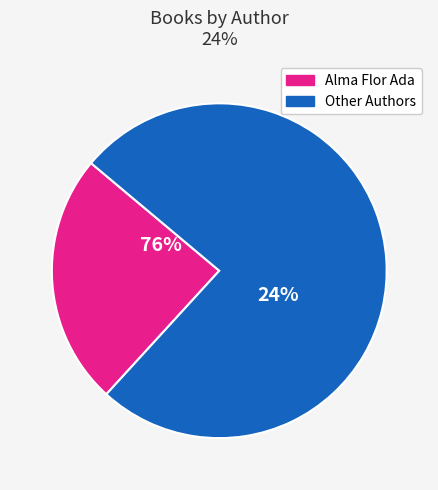

Which slice is the smallest?

Other